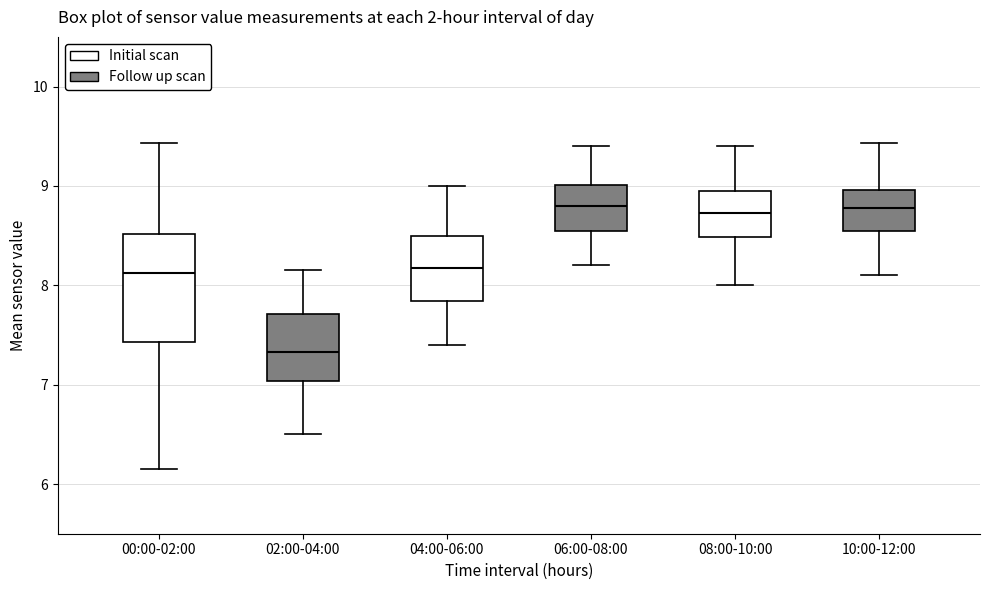

Reading left to right, read every box against the y-axis: the position of its median line, the range the box covers, and the ends of its whiskers. The values are not printed on the chart, so give them approximately, as read against the axis.

00:00-02:00: median 8.1, box 7.4 to 8.5, whiskers 6.2 to 9.4
02:00-04:00: median 7.3, box 7.0 to 7.7, whiskers 6.5 to 8.2
04:00-06:00: median 8.2, box 7.8 to 8.5, whiskers 7.4 to 9.0
06:00-08:00: median 8.8, box 8.6 to 9.0, whiskers 8.2 to 9.4
08:00-10:00: median 8.7, box 8.5 to 9.0, whiskers 8.0 to 9.4
10:00-12:00: median 8.8, box 8.6 to 9.0, whiskers 8.1 to 9.4